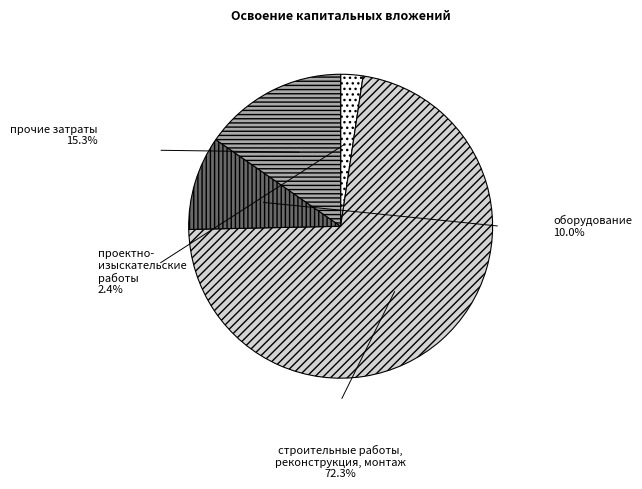

Does any single category account for the majority?

Yes